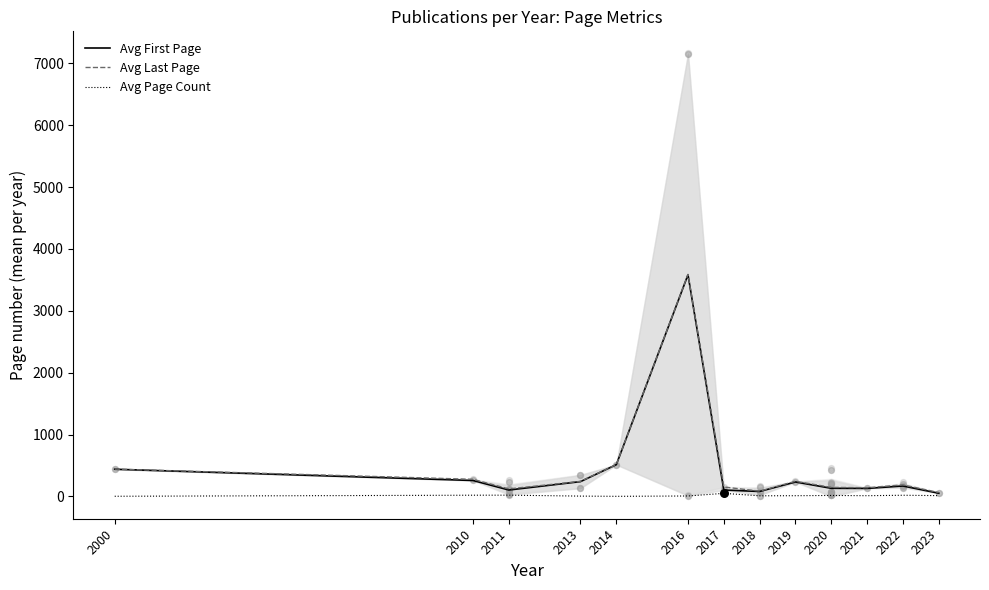

Which series contains the lowest Y value?

Avg Page Count